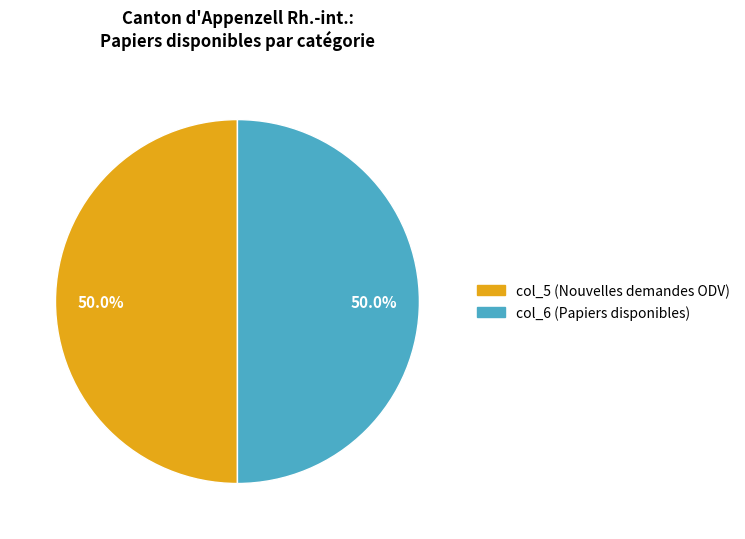

How many slices are in this pie chart?

2